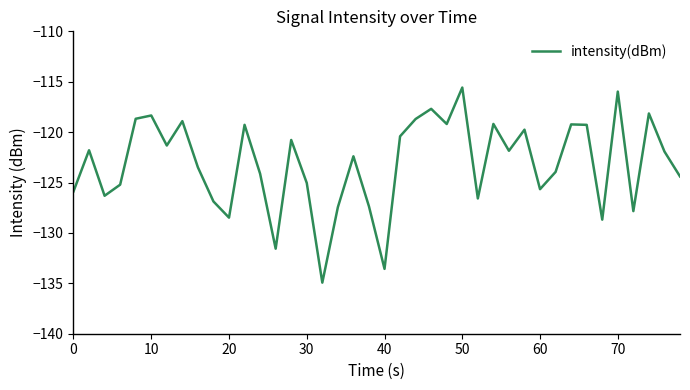

What is the maximum value shown in the chart?

-115.6